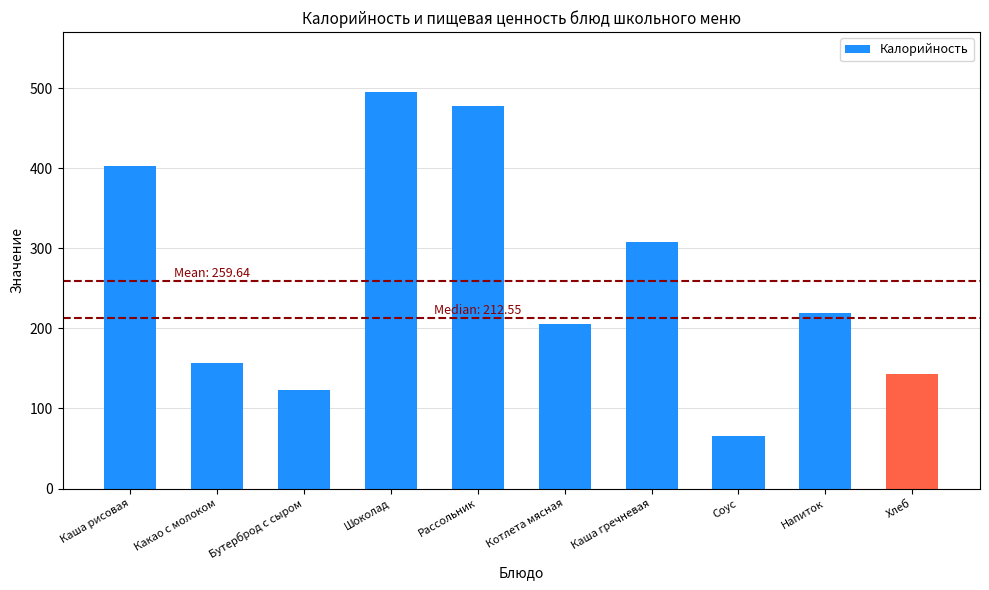

Approximately how many times larger is the value at Соус compared to Каша гречневая?

0.2